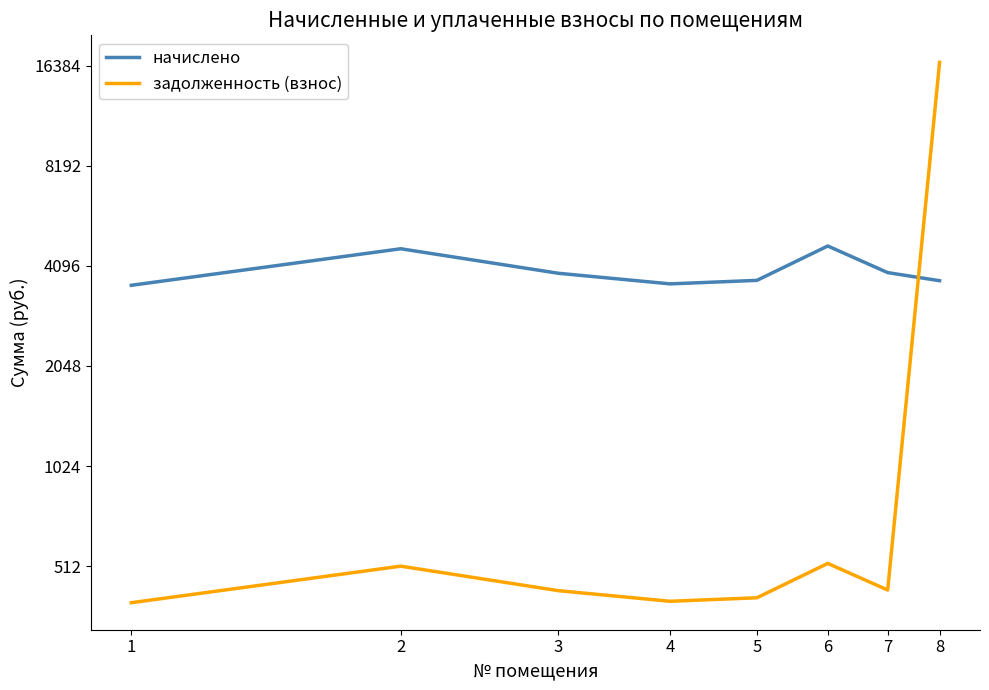

At which label does задолженность (взнос) first exceed 434?

2